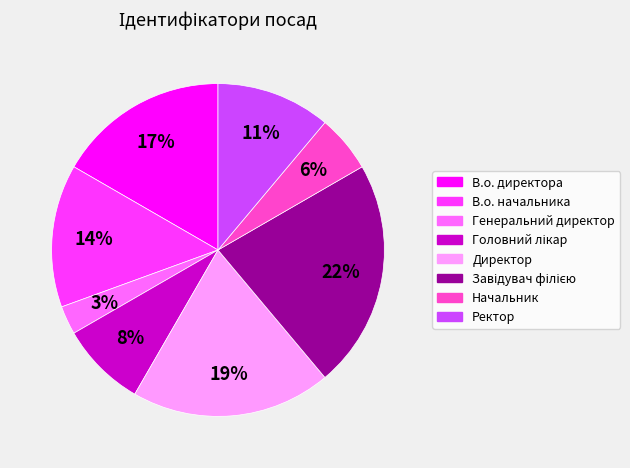

To the nearest percent, what is the difference between the largest and smallest slice percentages?

19%